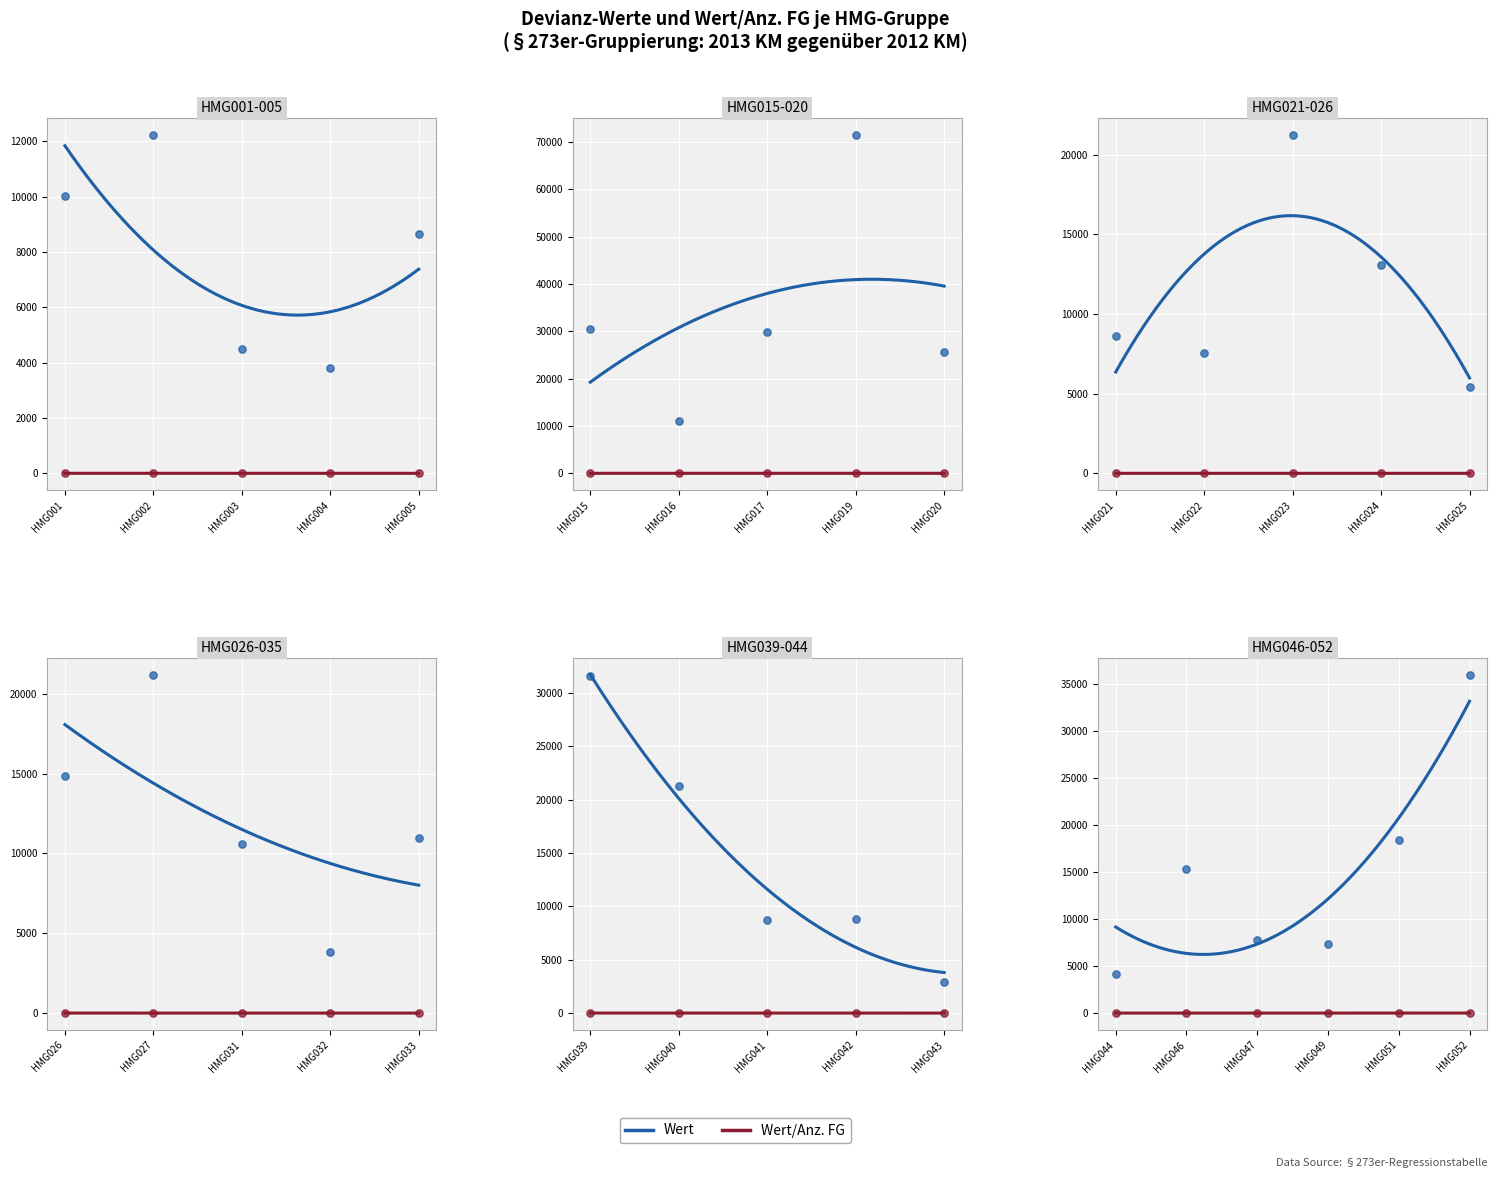

Which series has the largest total across all categories?

Wert